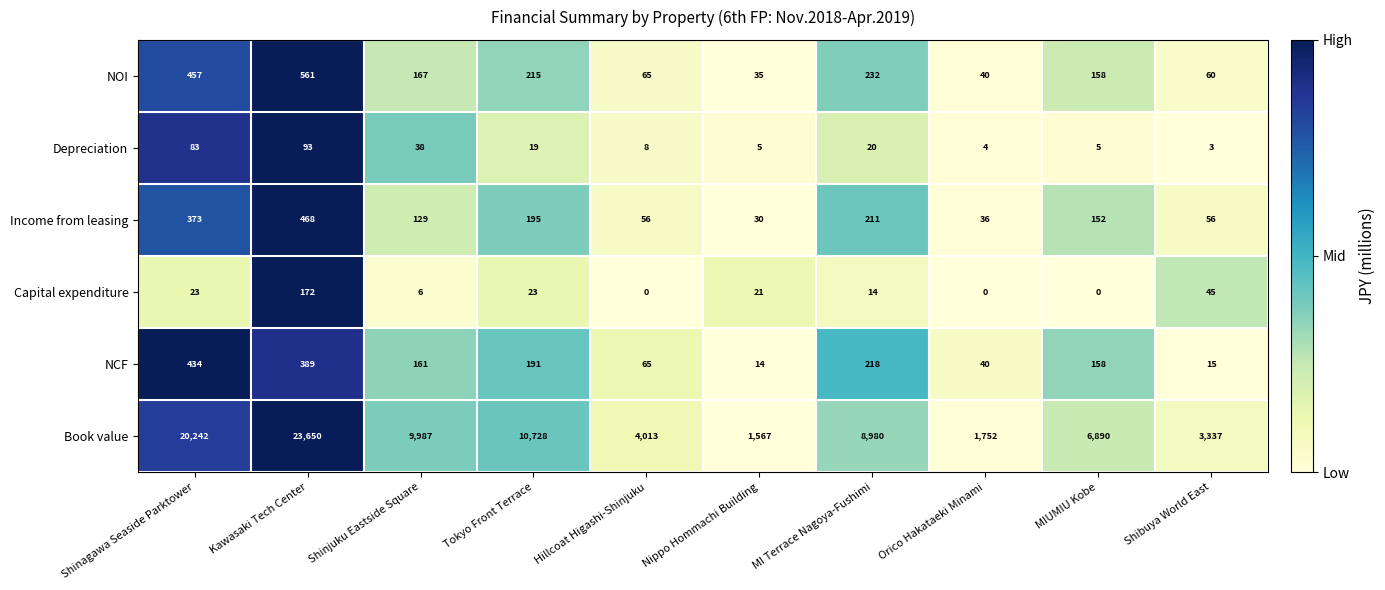

What value does the NCF series have at Hillcoat Higashi-Shinjuku?

65